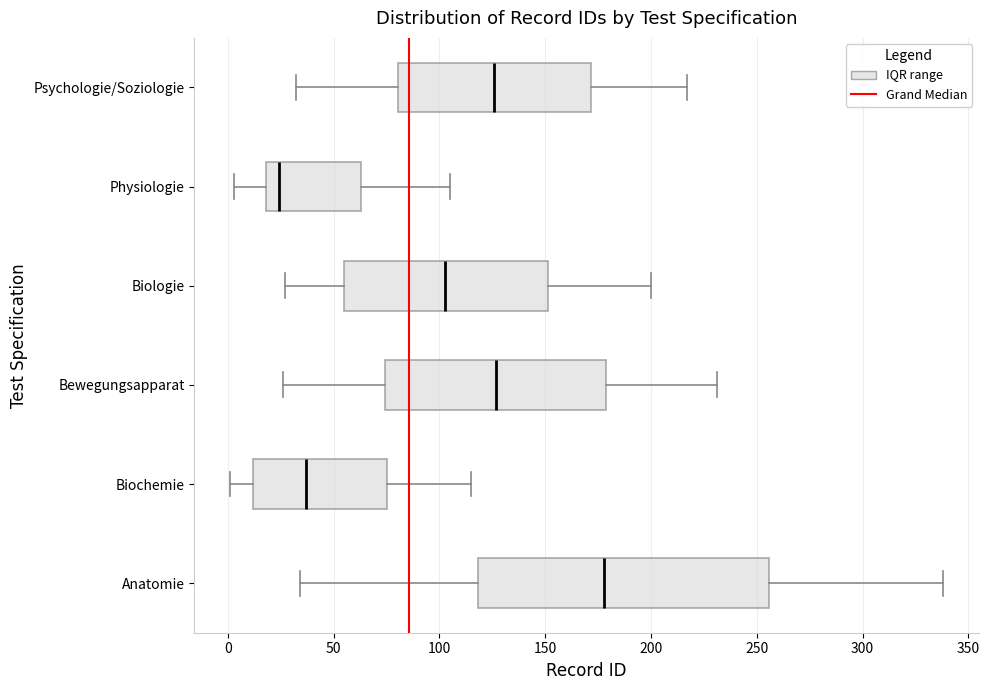

Which box has the furthest to the right median line?

Anatomie